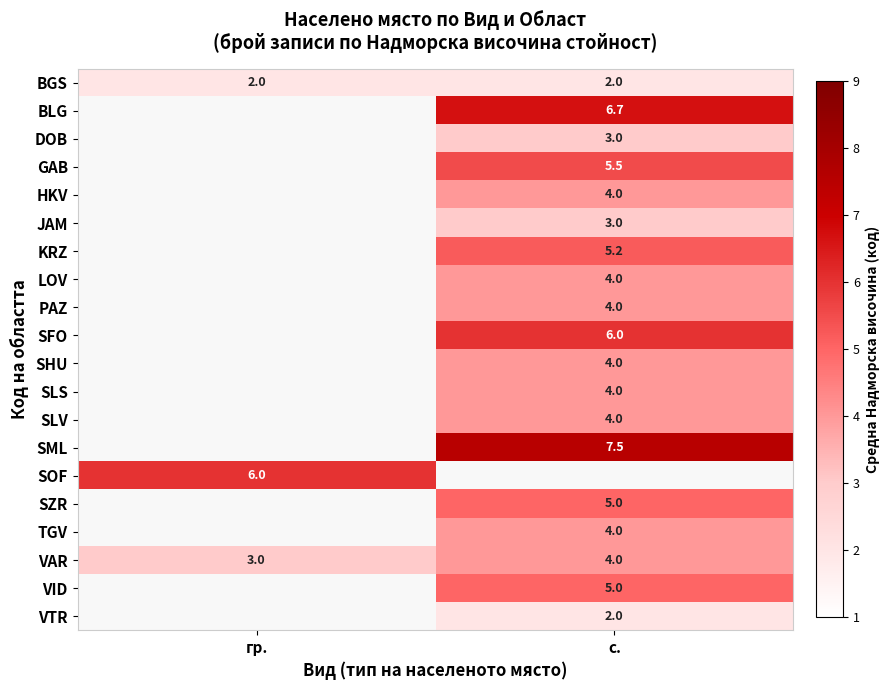

The SLS series shows 4.0 at с.. True or false?

True